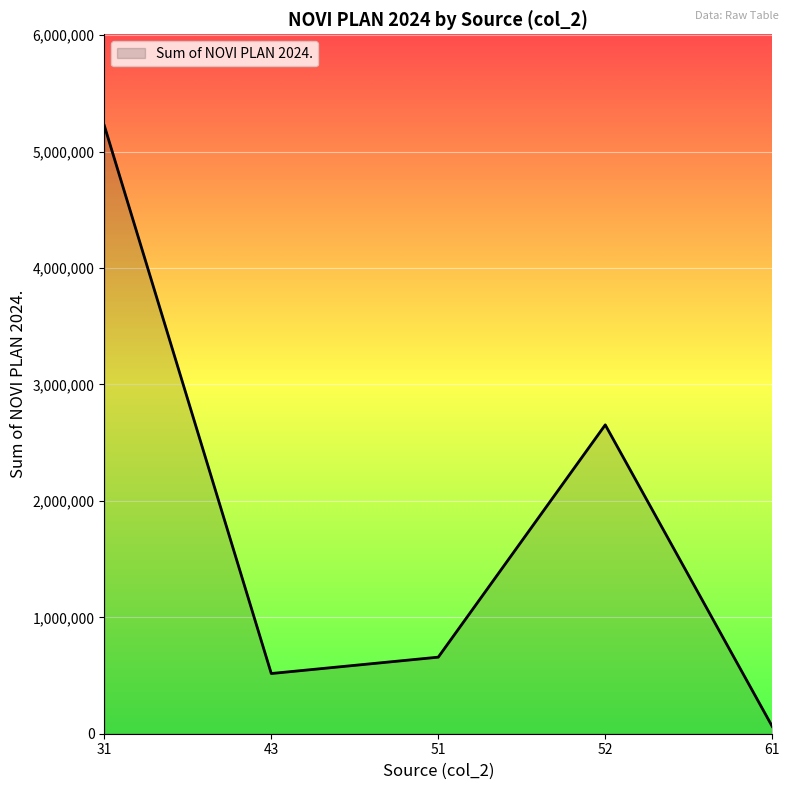

How many series are shown in this chart?

1